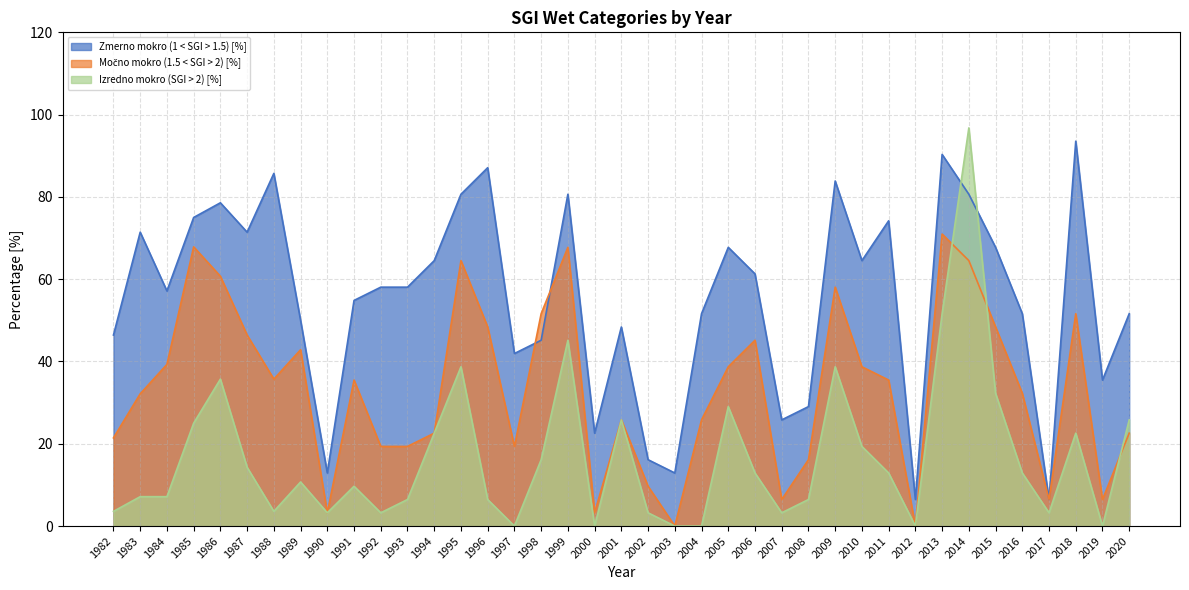

Which label corresponds to the smallest value in the chart?

2003